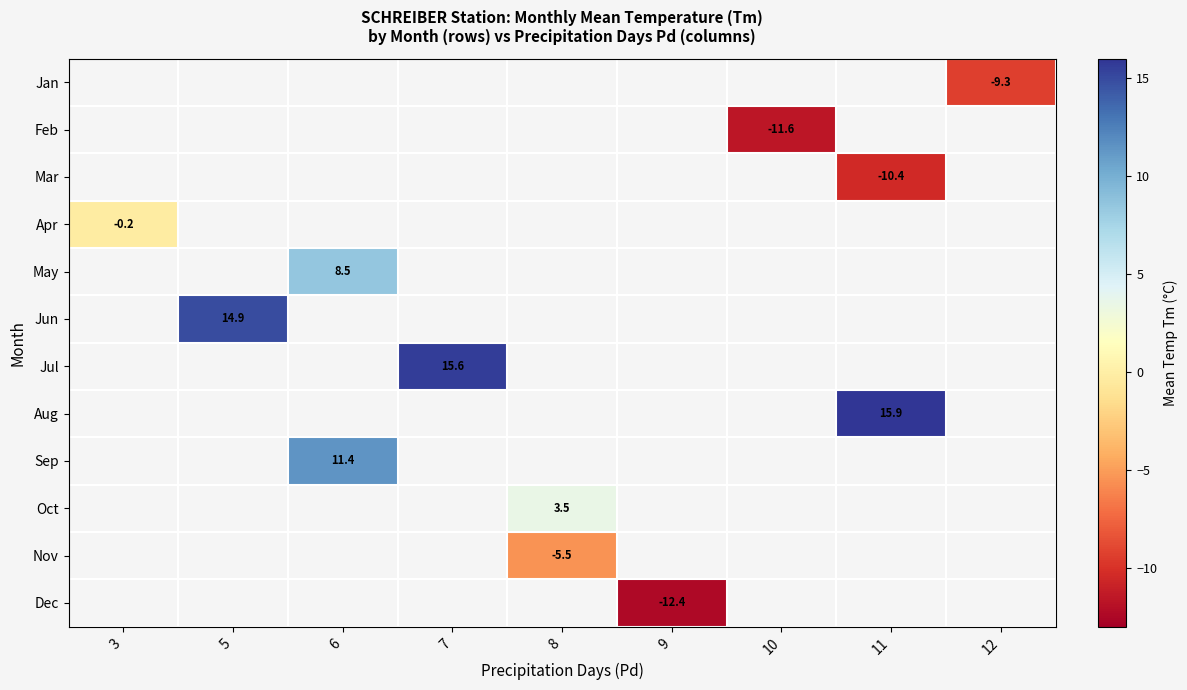

What is the greatest value displayed?

15.9